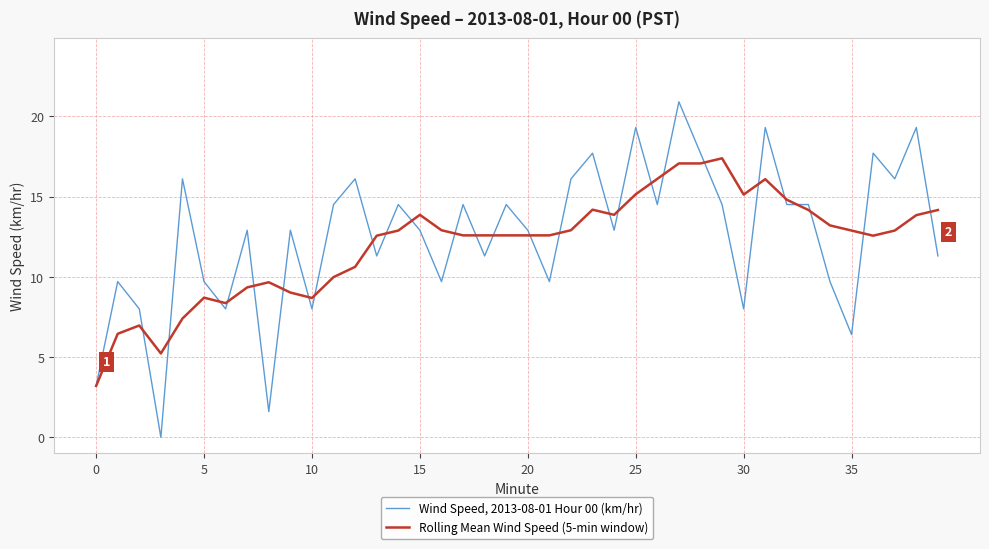

Rank the series by their average value, from highest to lowest.

Wind Speed, 2013-08-01 Hour 00 (km/hr), Rolling Mean Wind Speed (5-min window)